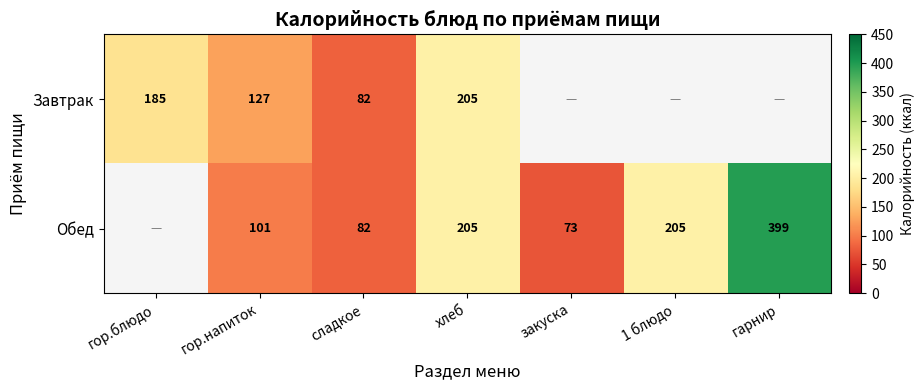

Is it true that Обед equals 28.1 at закуска?

False